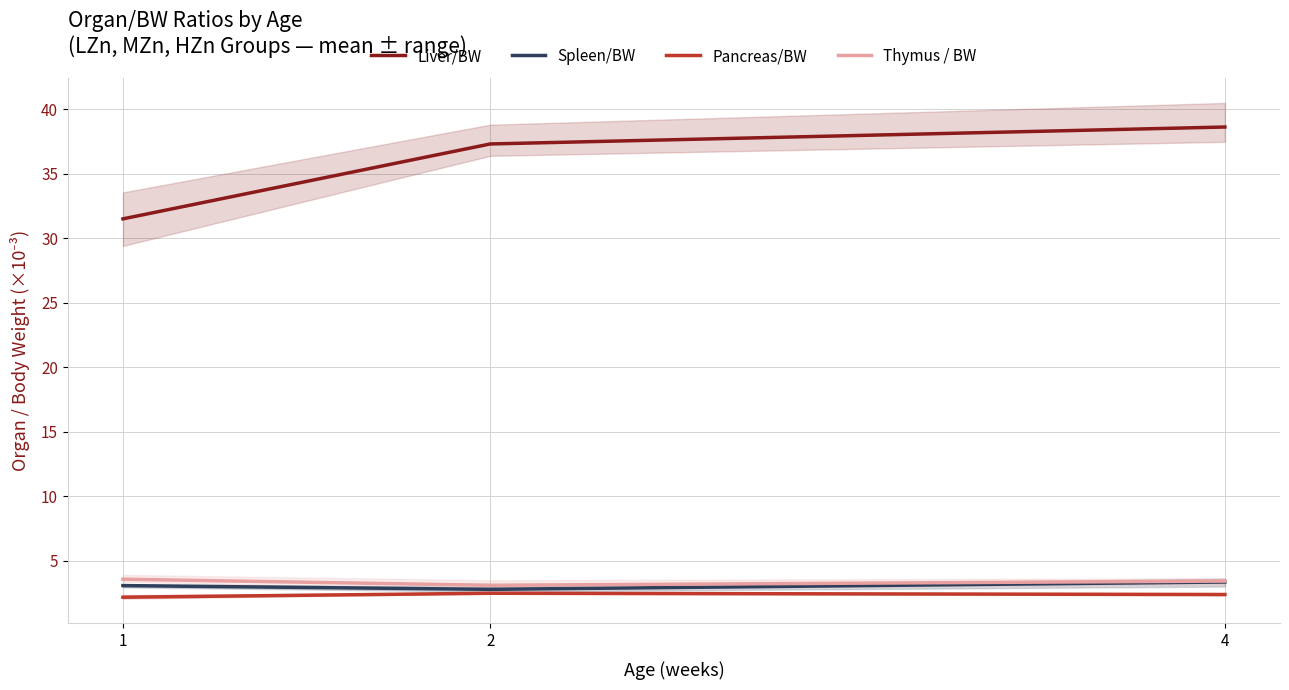

What is the spread (max minus min) of values at 2?

34.8